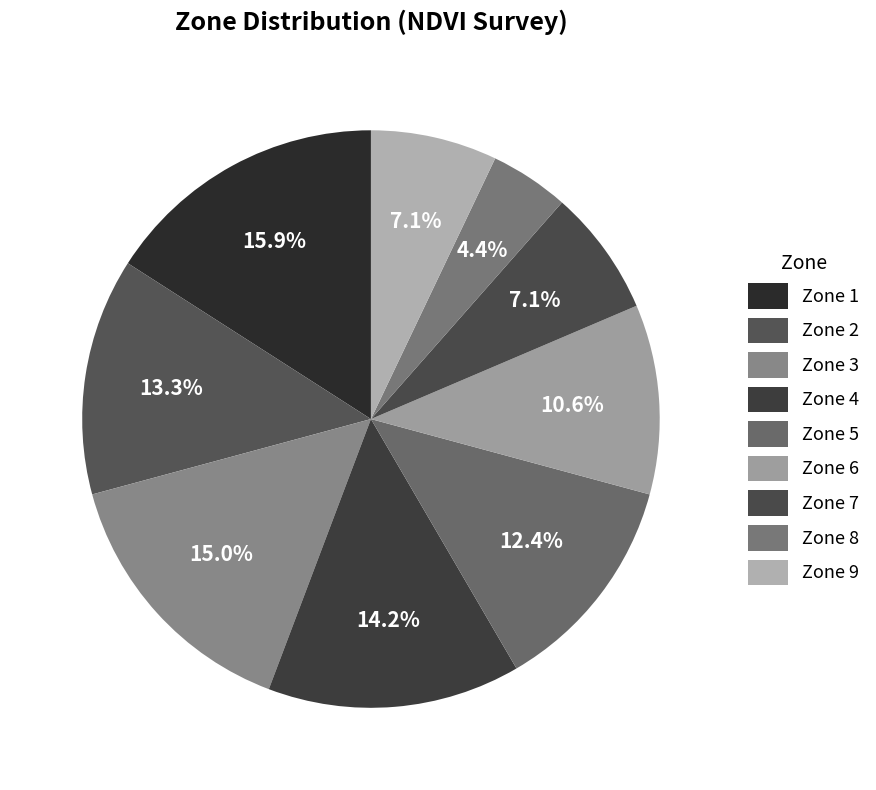

How many segments does this pie chart have?

9